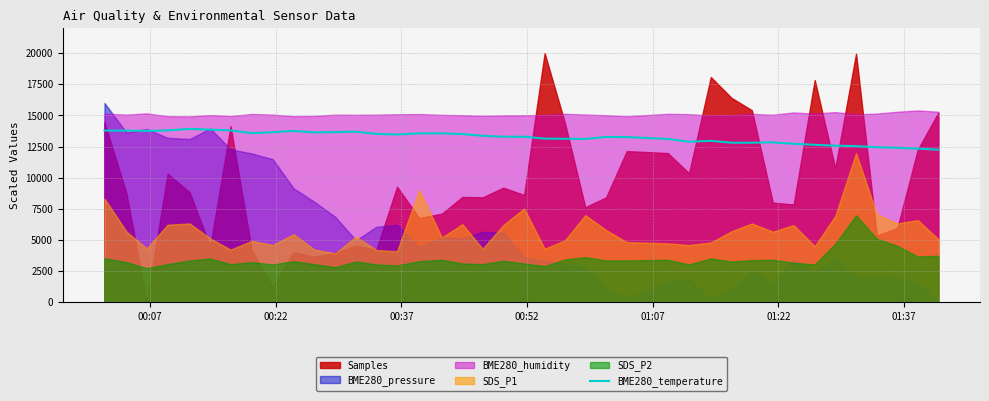

What is the minimum value for BME280_temperature?

12255.0